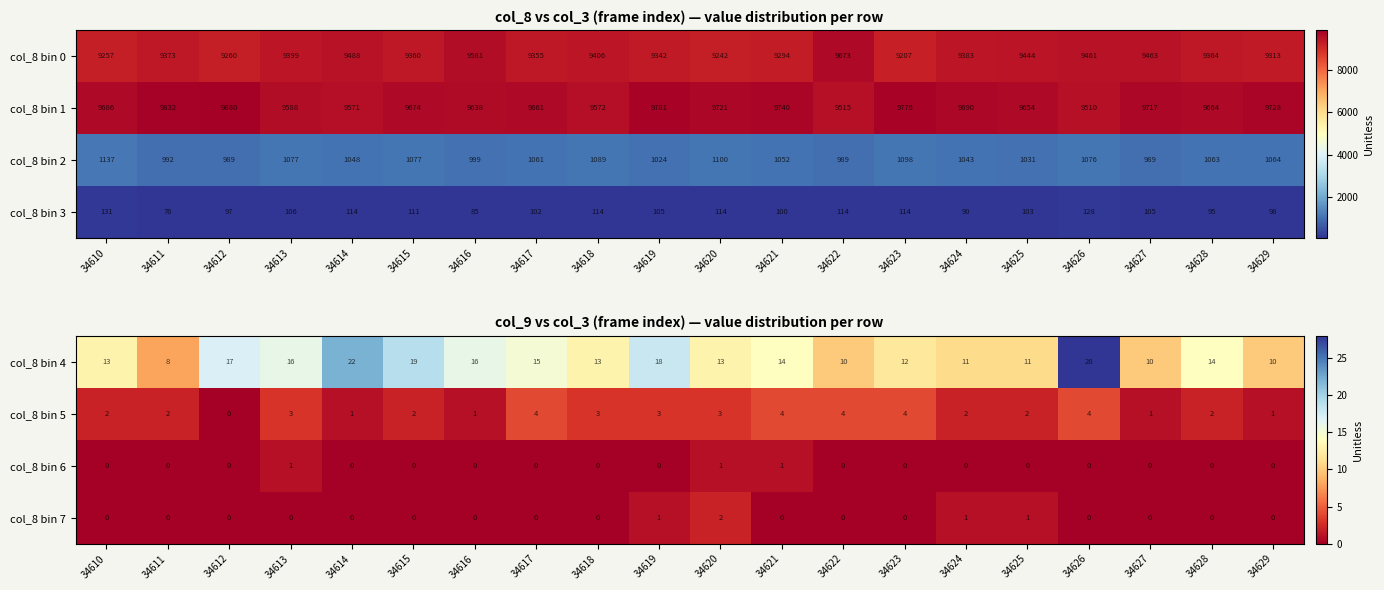

True or false: col_8 bin 5 has a value of 0 at 34629.

False